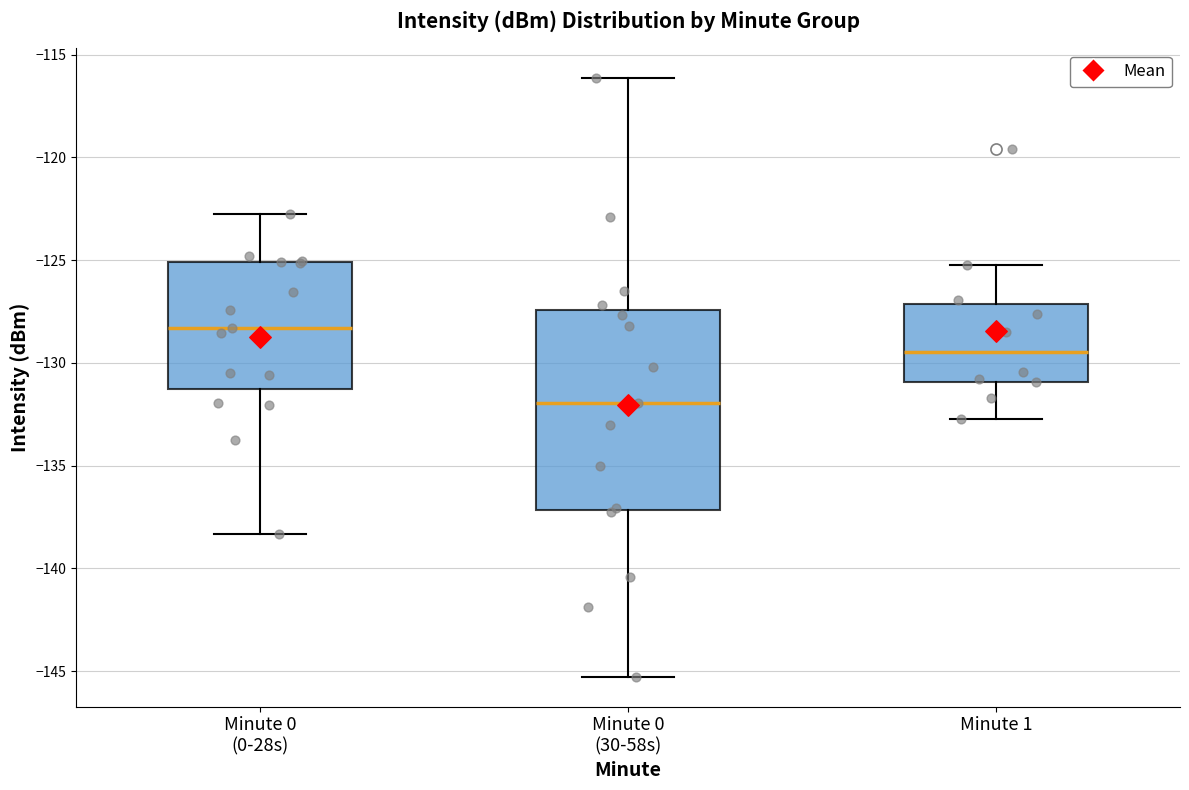

Where is the upper edge of the box for Minute 0 (30-58s) on the y-axis? The values are not printed on the chart, so give them approximately, as read against the axis.

-127.5